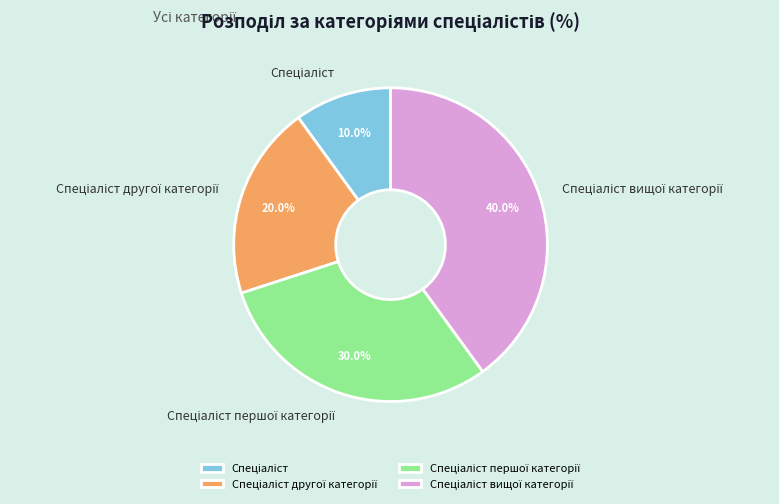

Is there a majority slice in this chart?

No